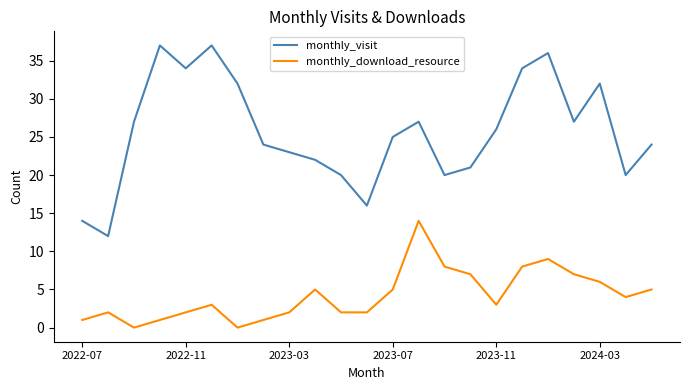

What is the minimum value for monthly_visit?

12